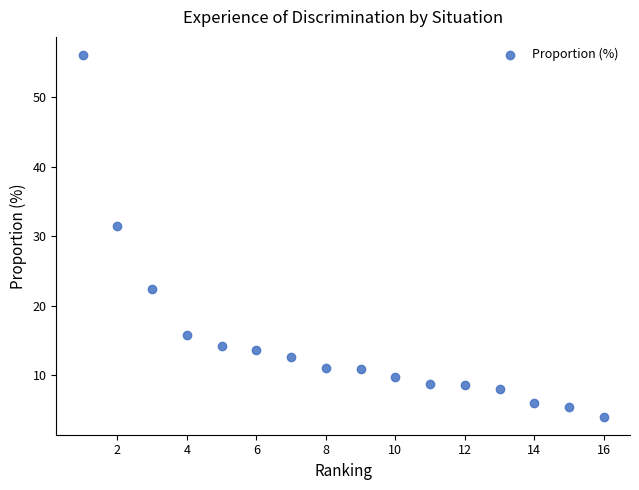

What is the range of Y values (max minus min)?

52.0